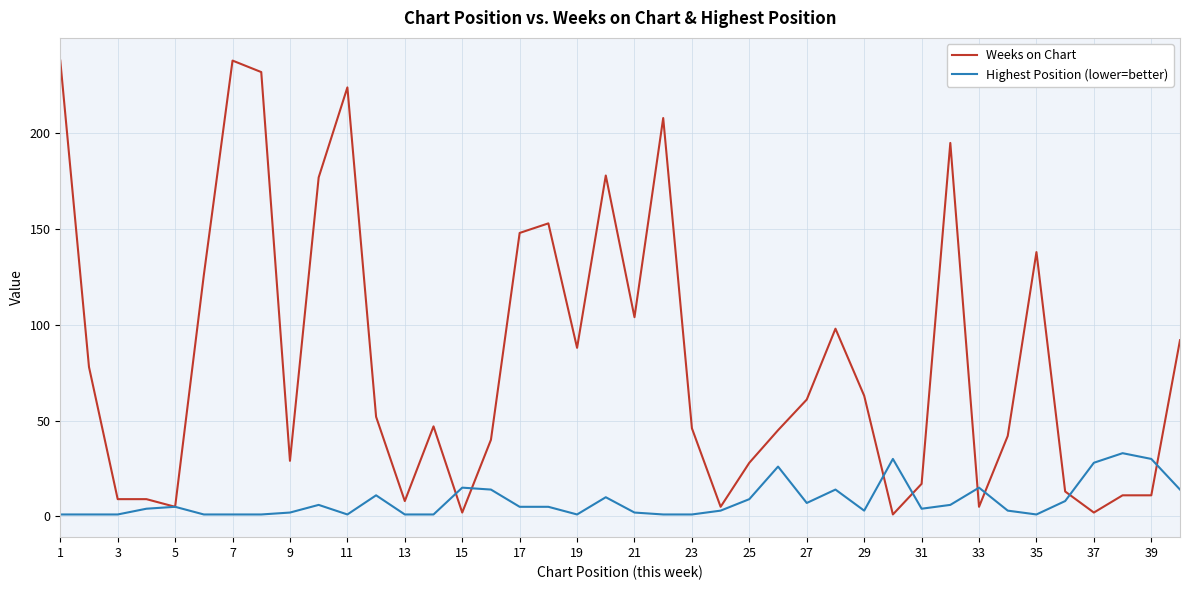

What is the difference between the maximum and minimum values in the Highest Position (lower=better) series?

32